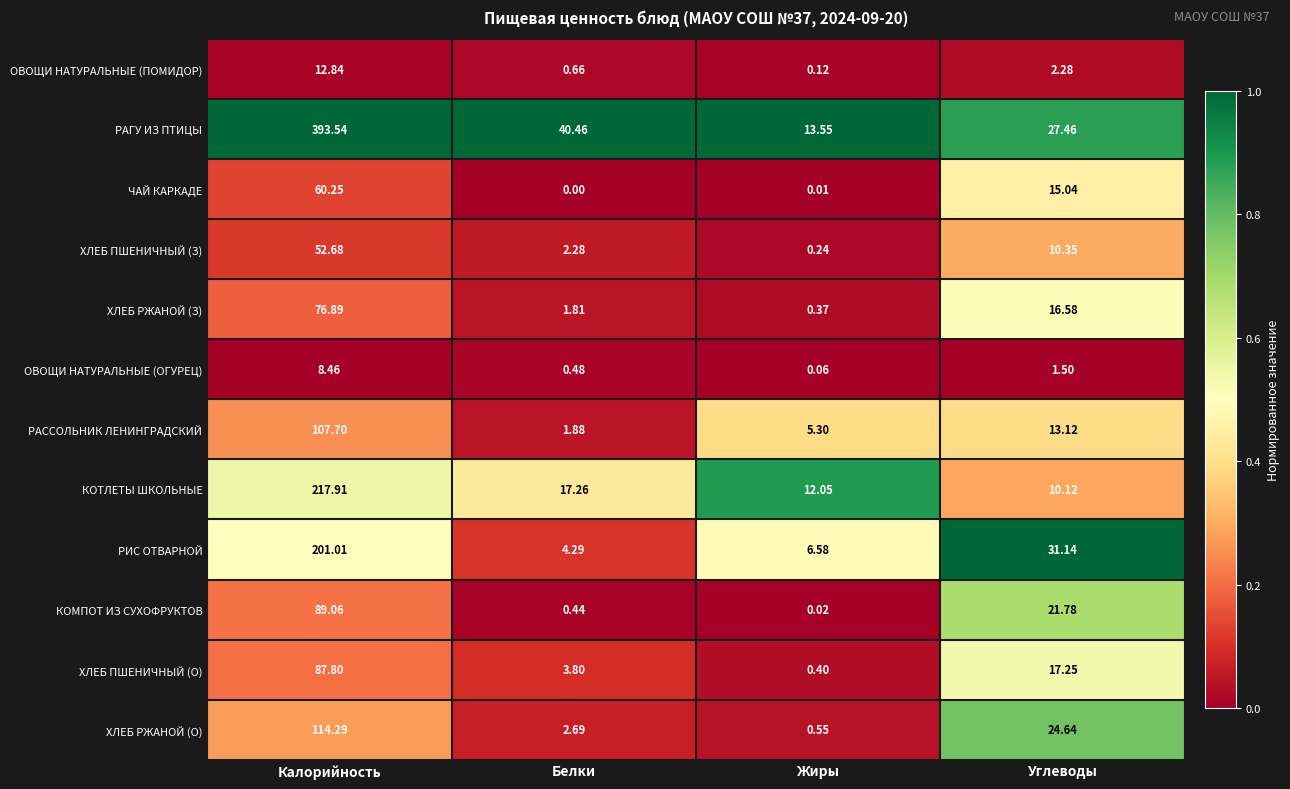

List the series in order of their peak value, highest first.

РАГУ ИЗ ПТИЦЫ, КОТЛЕТЫ ШКОЛЬНЫЕ, РИС ОТВАРНОЙ, ХЛЕБ РЖАНОЙ (О), РАССОЛЬНИК ЛЕНИНГРАДСКИЙ, КОМПОТ ИЗ СУХОФРУКТОВ, ХЛЕБ ПШЕНИЧНЫЙ (О), ХЛЕБ РЖАНОЙ (З), ЧАЙ КАРКАДЕ, ХЛЕБ ПШЕНИЧНЫЙ (З), ОВОЩИ НАТУРАЛЬНЫЕ (ПОМИДОР), ОВОЩИ НАТУРАЛЬНЫЕ (ОГУРЕЦ)